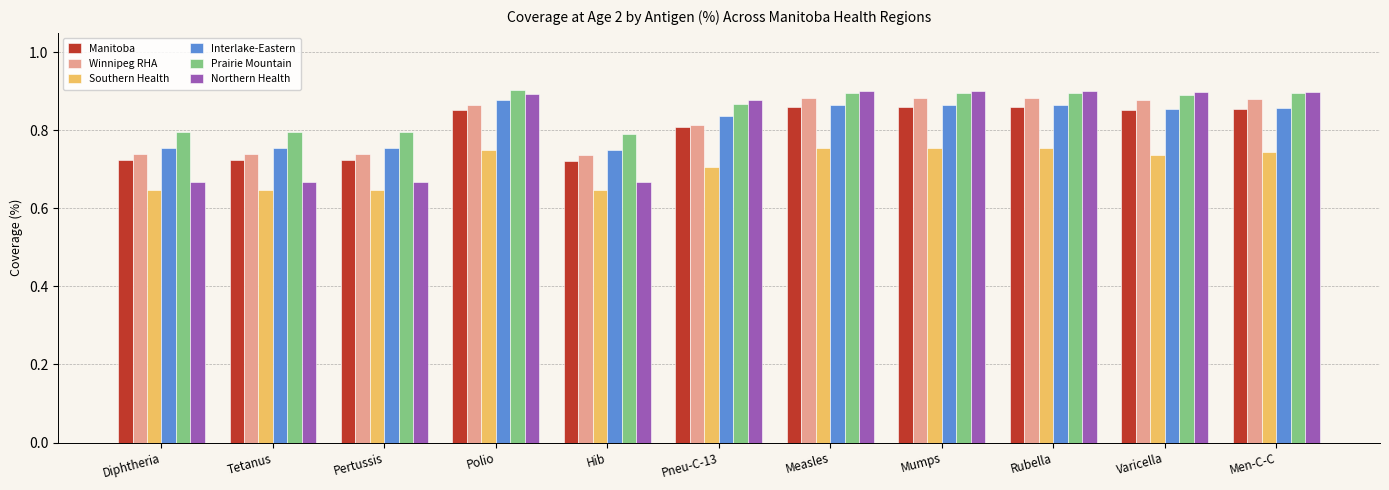

How many Interlake-Eastern values are between 0 and 1?

11